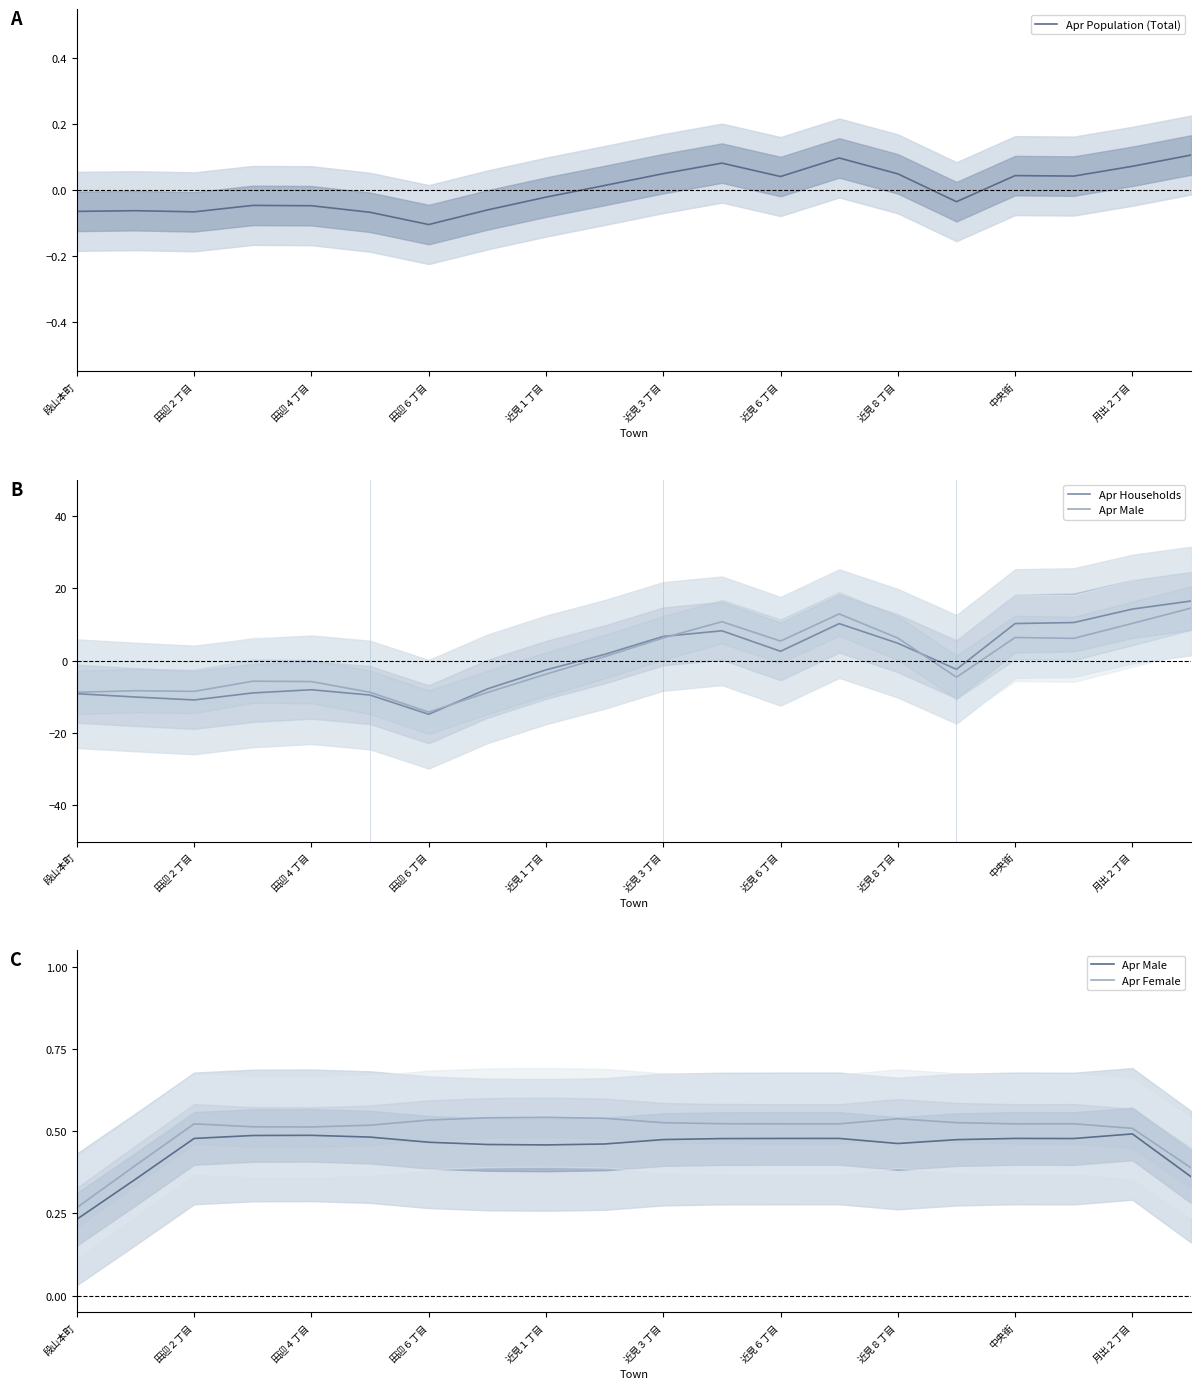

The Apr Population (Total) series shows -0.0 at 田迎６丁目. True or false?

False